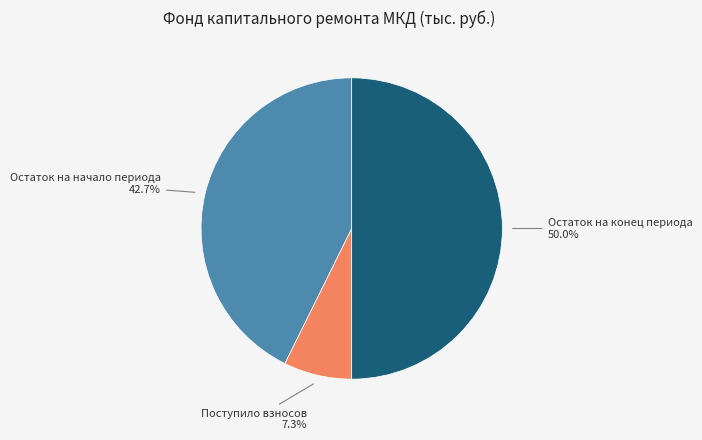

What percentage is the Остаток на конец периода slice, to the nearest percent?

50%